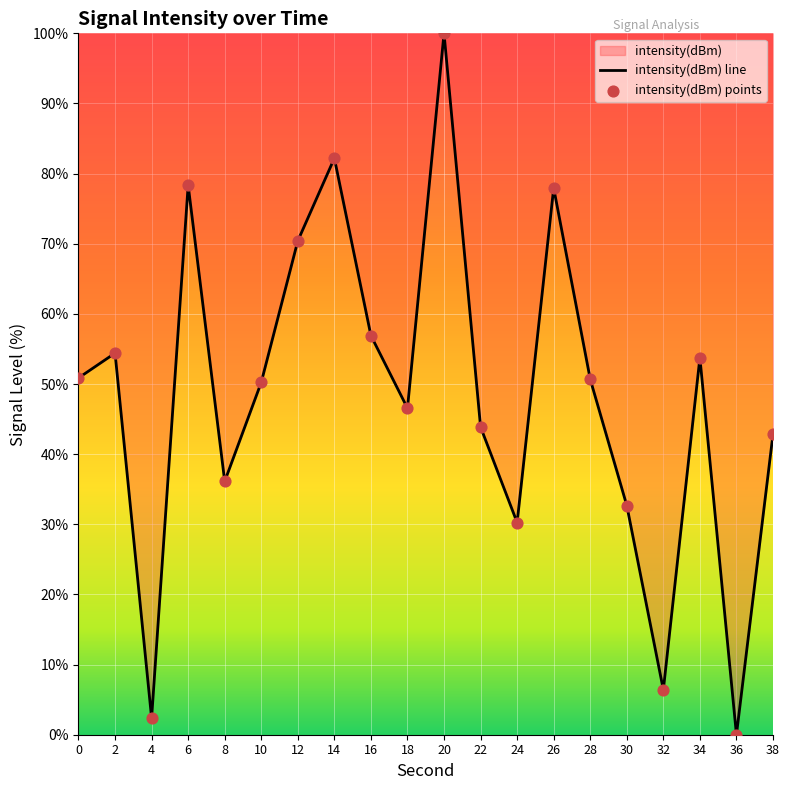

Which has a higher value, 18 or 32?

18